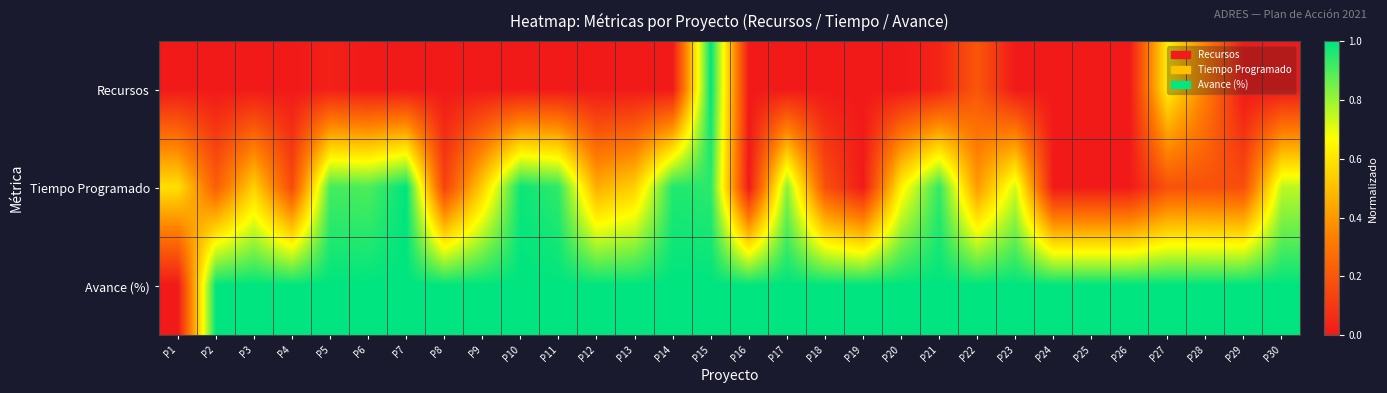

At how many categories does at least one series exceed 0?

30